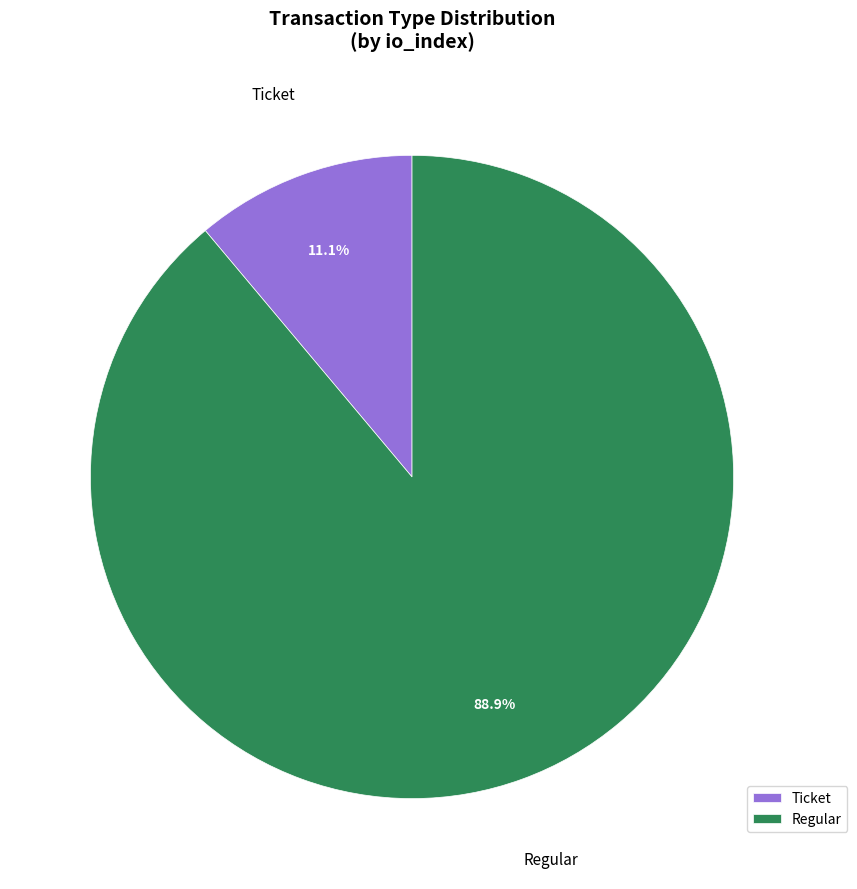

How many segments does this pie chart have?

2